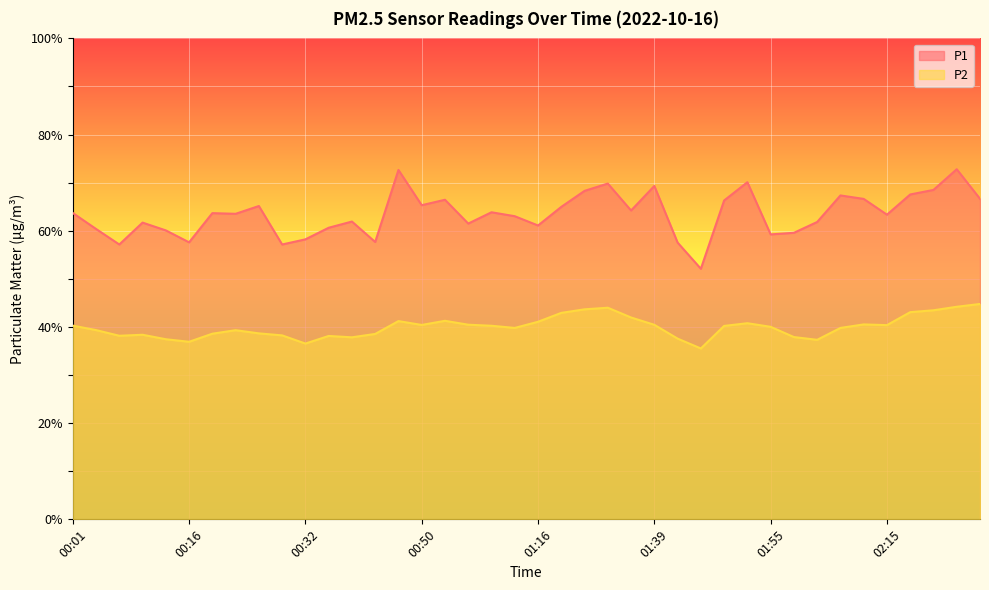

The P1 series shows 34.5 at 01:19. True or false?

False